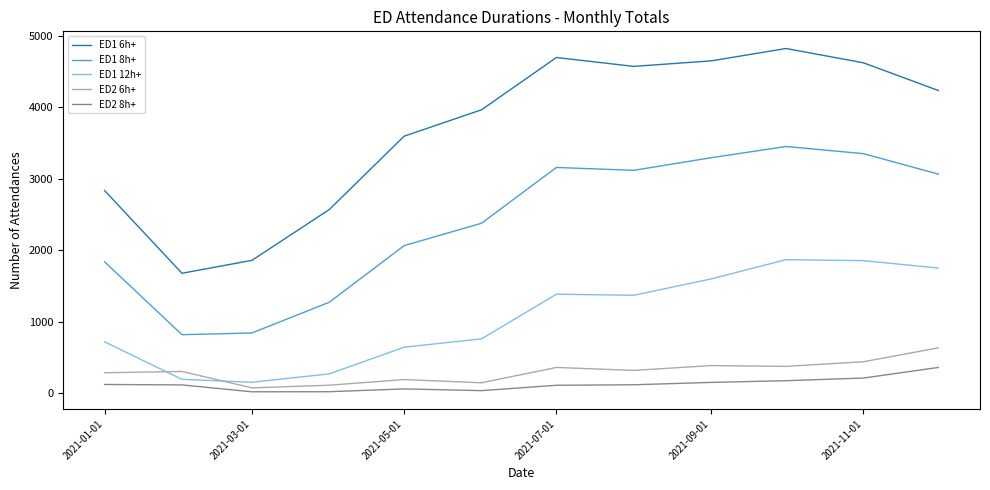

List the series in order of their peak value, highest first.

ED1 6h+, ED1 8h+, ED1 12h+, ED2 6h+, ED2 8h+